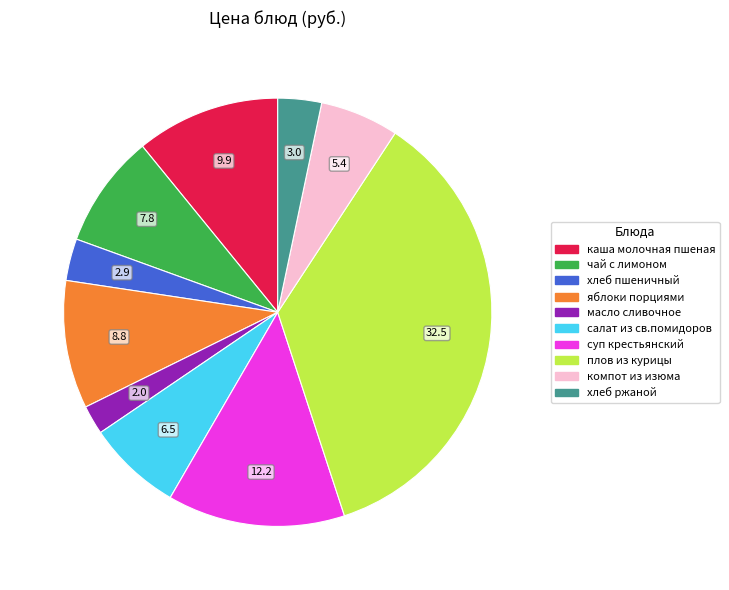

Approximately how many times larger is the value at плов из курицы compared to каша молочная пшеная?

3.3